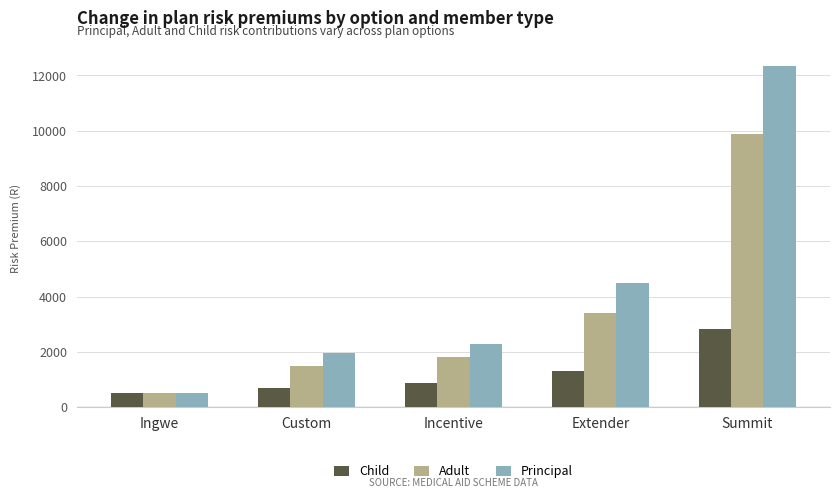

What is the value of the Child bar at the 5th from the left?

2836